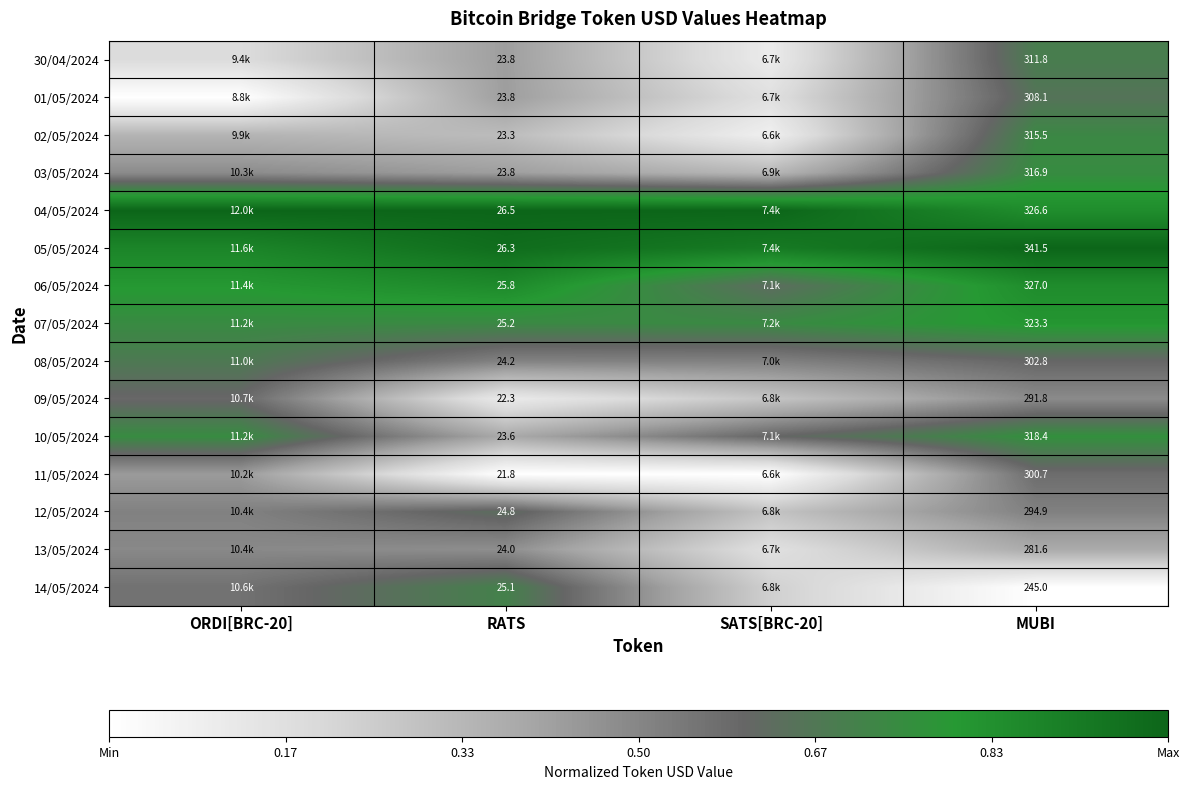

Is the value of 05/05/2024 at MUBI greater than the value of 08/05/2024 at RATS?

Yes